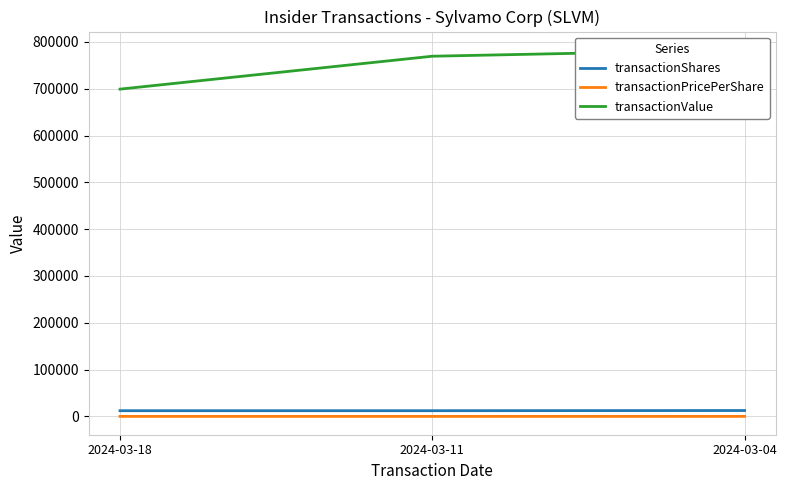

Reading left to right, list all the values displayed in this chart.

transactionShares: 2024-03-18=12225.0	2024-03-11=12226.0	2024-03-04=12596.0
transactionPricePerShare: 2024-03-18=57.2	2024-03-11=62.9	2024-03-04=62.2
transactionValue: 2024-03-18=699214.0	2024-03-11=769509.0	2024-03-04=783066.0